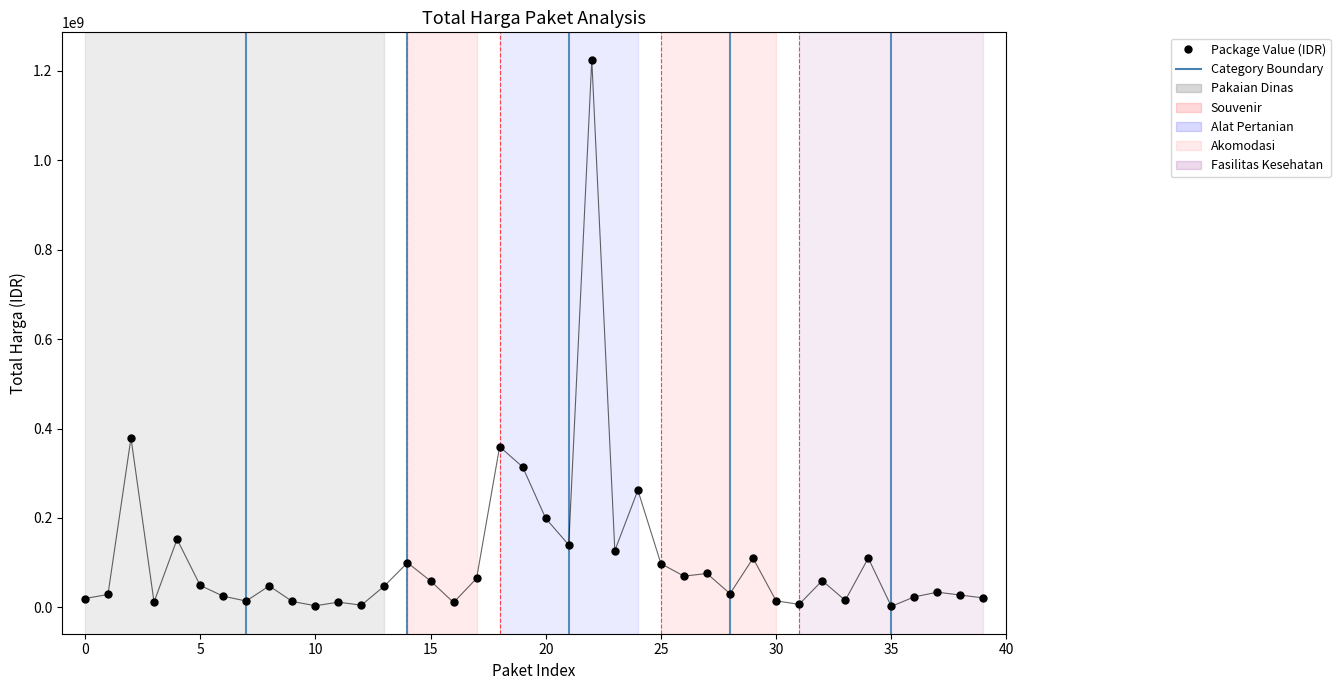

What Y value in the scatter plot is closest to 613538875?

379075000